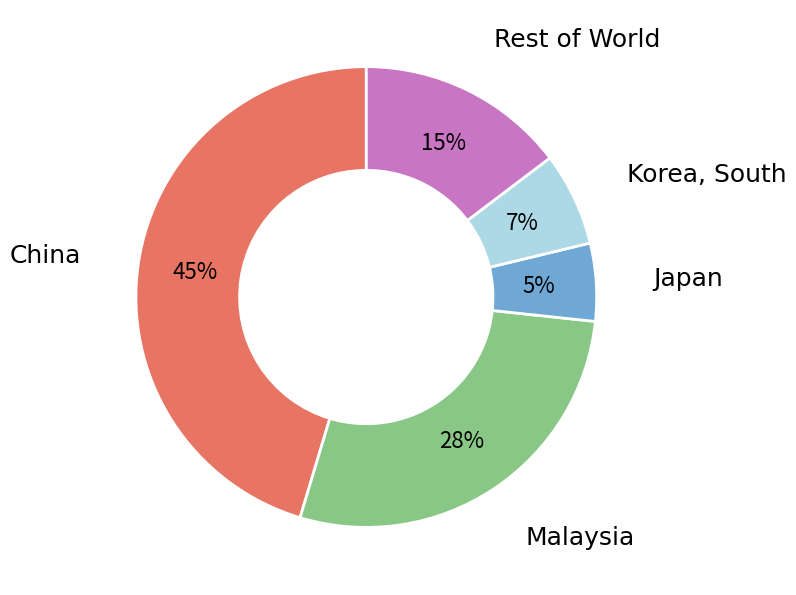

Is there any slice that represents more than half of the pie?

No